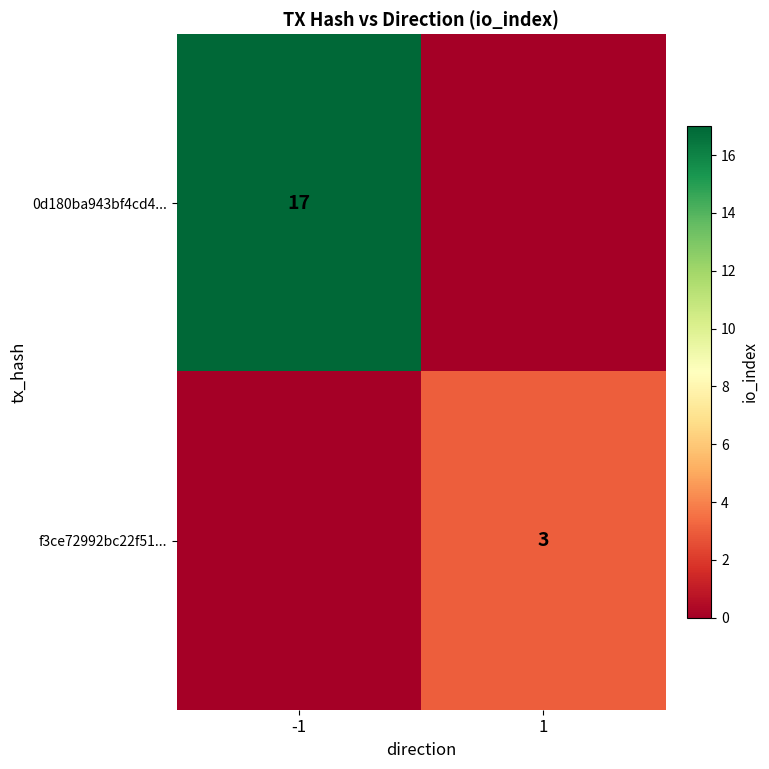

Which category has the highest value across all series?

-1